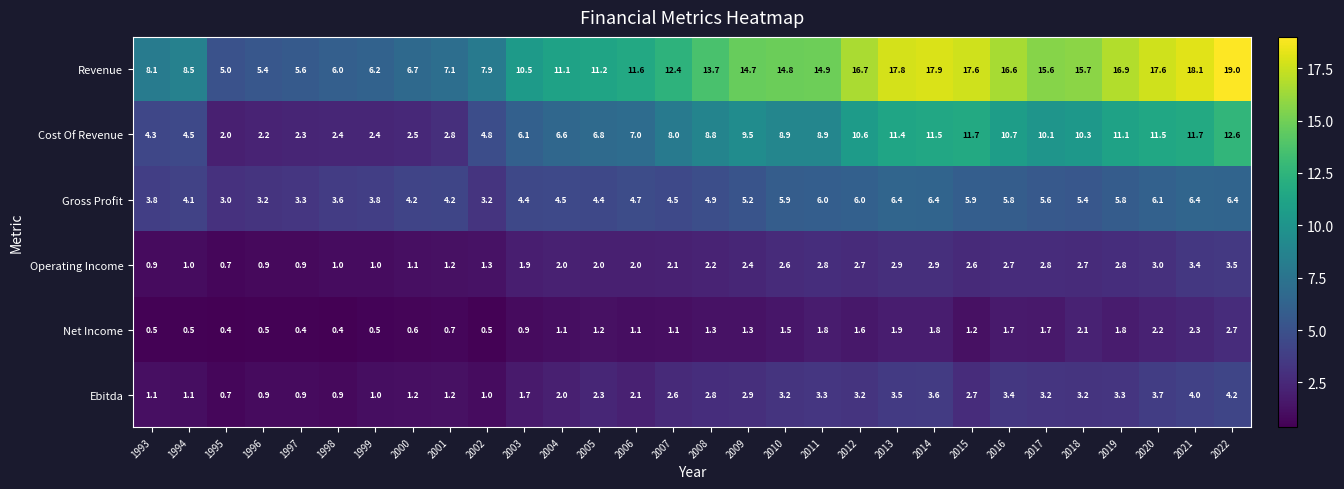

Where does the Revenue series first go above 13?

2008